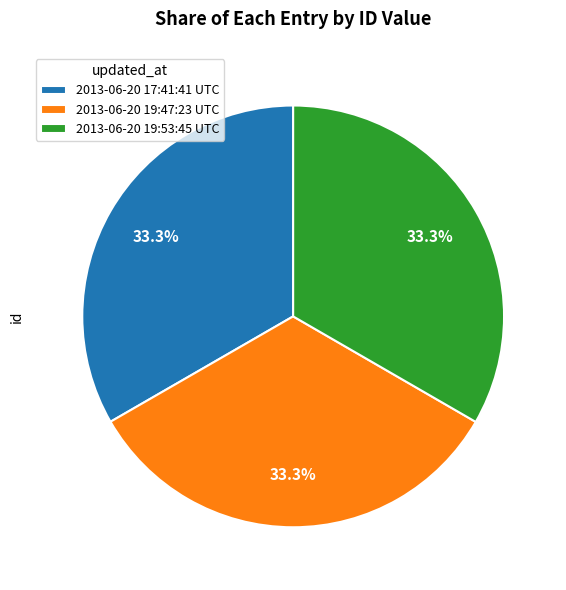

What is the ratio of the value at 2013-06-20 17:41:41 UTC to the value at 2013-06-20 19:53:45 UTC?

1.0